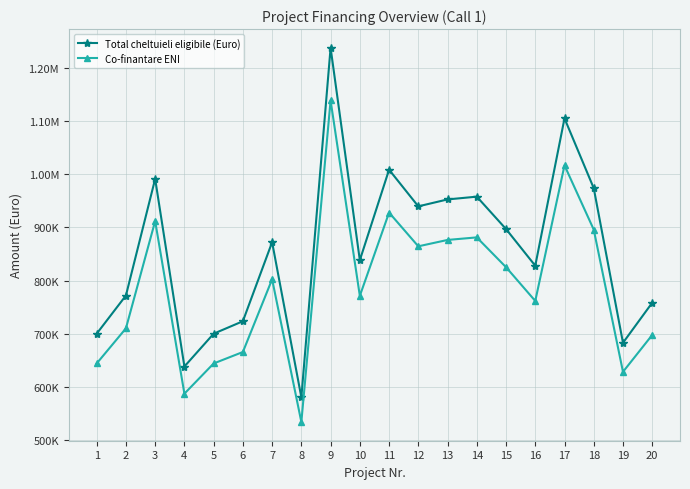

Rank the categories by Total cheltuieli eligibile (Euro) value from lowest to highest.

8, 4, 19, 1, 5, 6, 20, 2, 16, 10, 7, 15, 12, 13, 14, 18, 3, 11, 17, 9